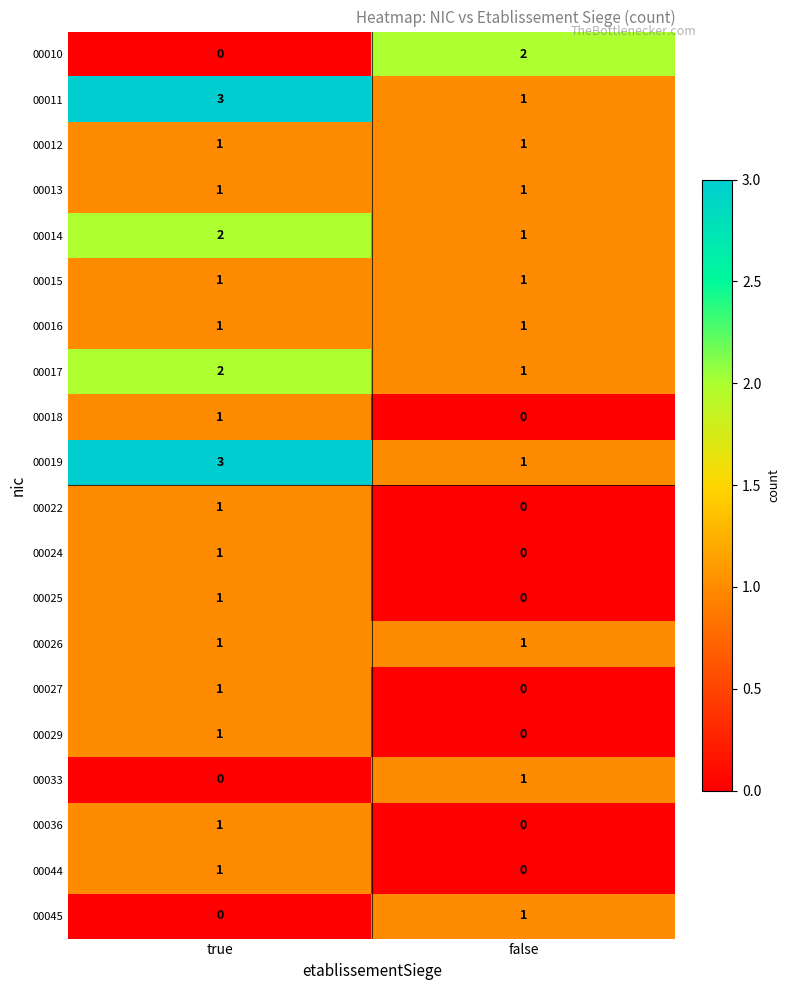

The 00025 series shows -1 at false. True or false?

False